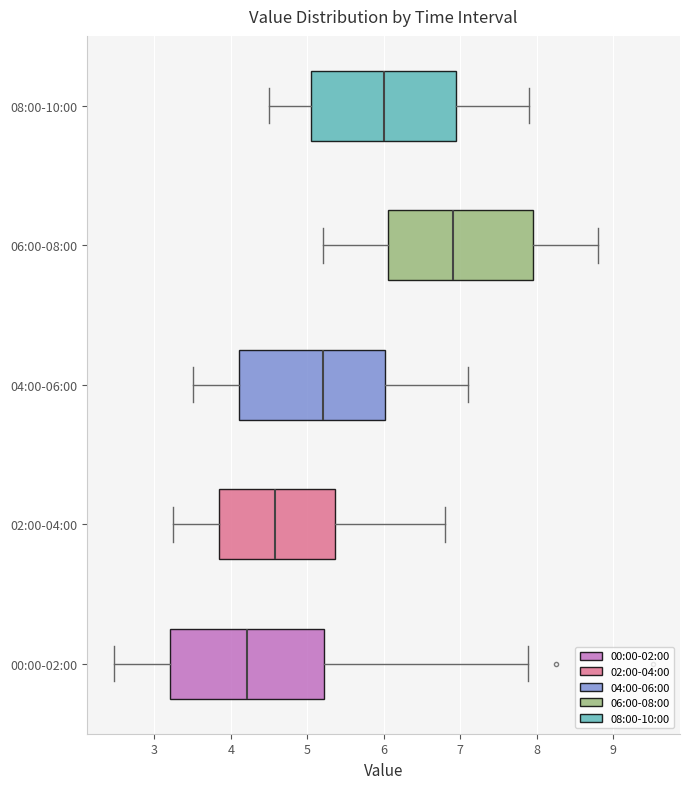

Where does the left whisker of the box for 08:00-10:00 end on the x-axis? The values are not printed on the chart, so give them approximately, as read against the axis.

4.5